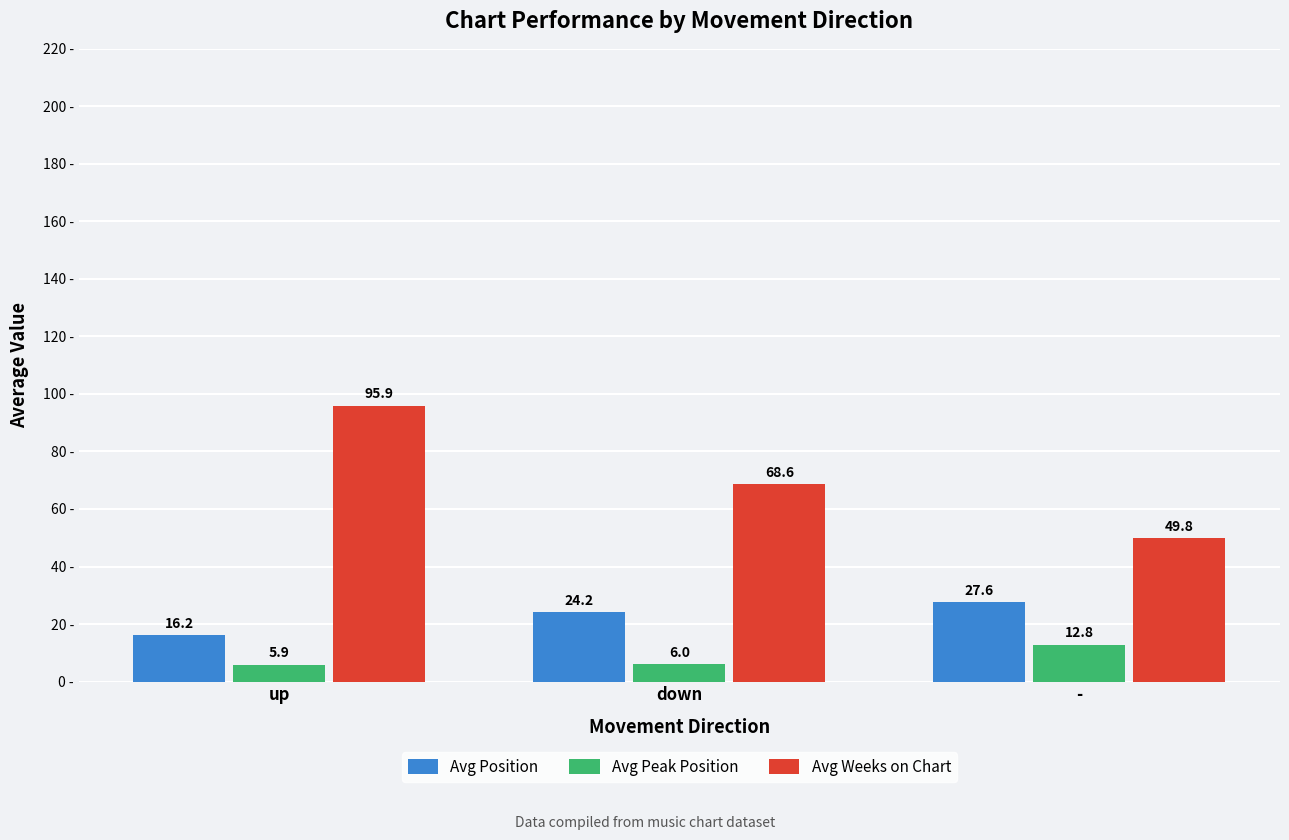

List the labels in order of Avg Peak Position value, smallest first.

up, down, -